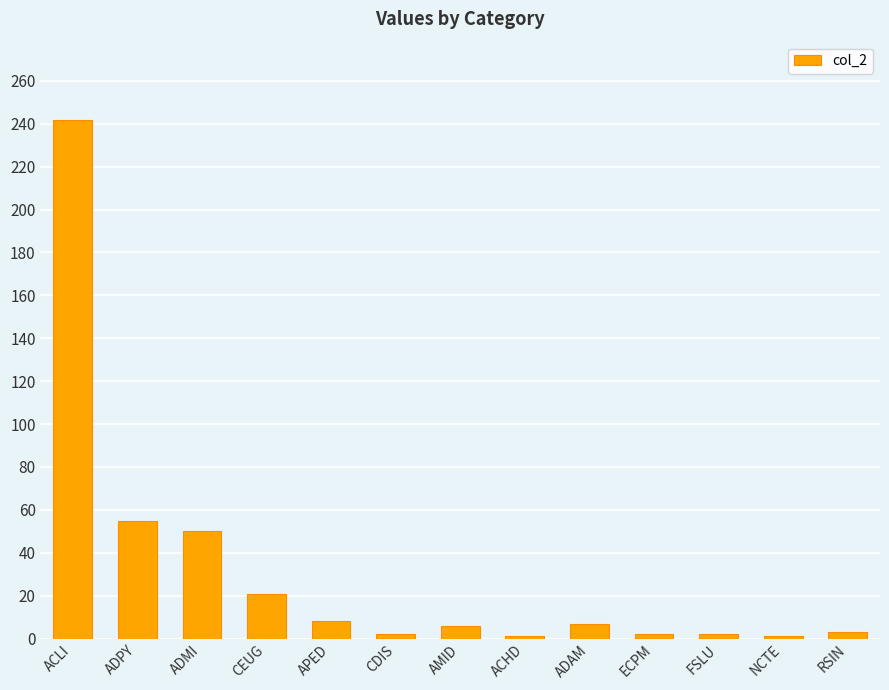

How many categories are shown in the chart?

13